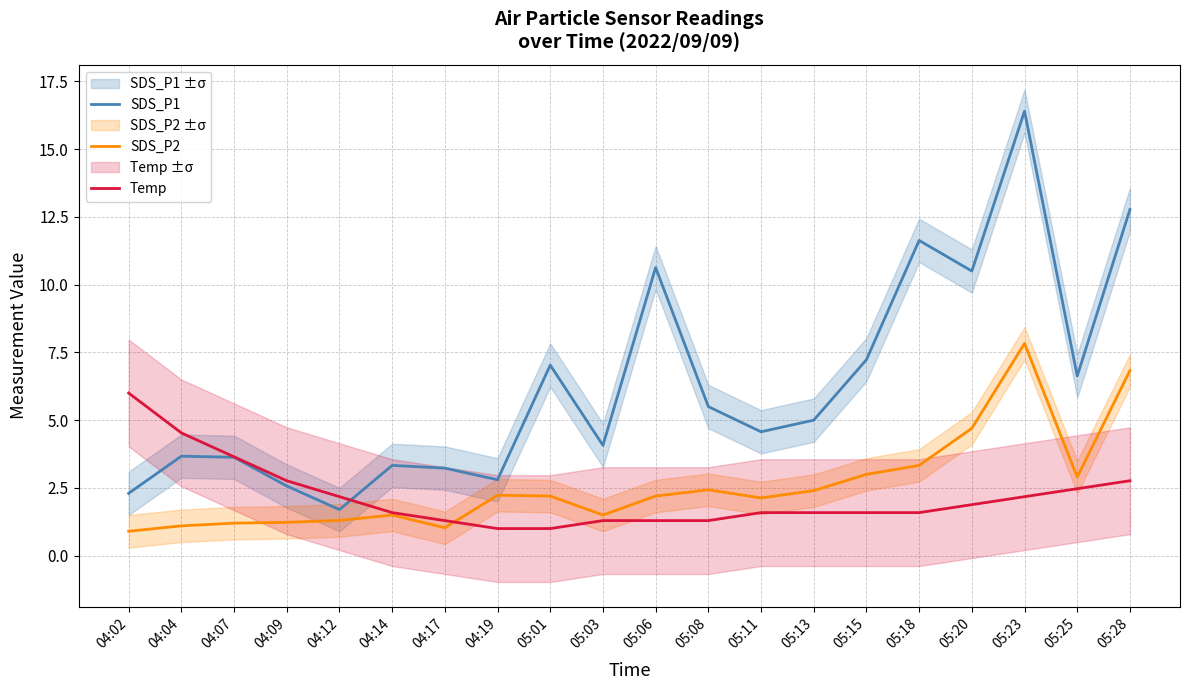

What are all the series names shown in the legend?

SDS_P1, SDS_P2, Temp